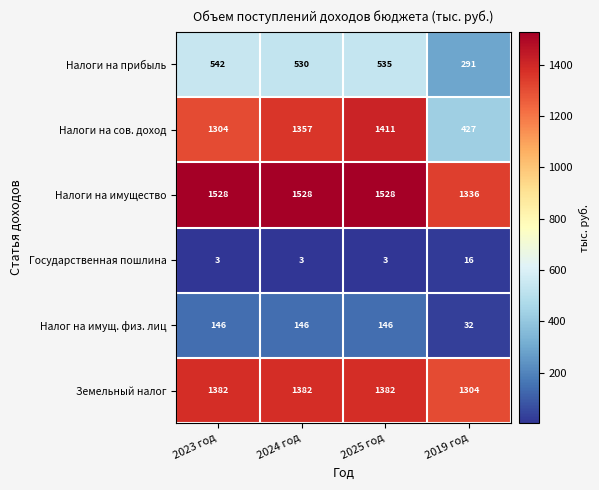

What is the minimum value shown in the chart?

3